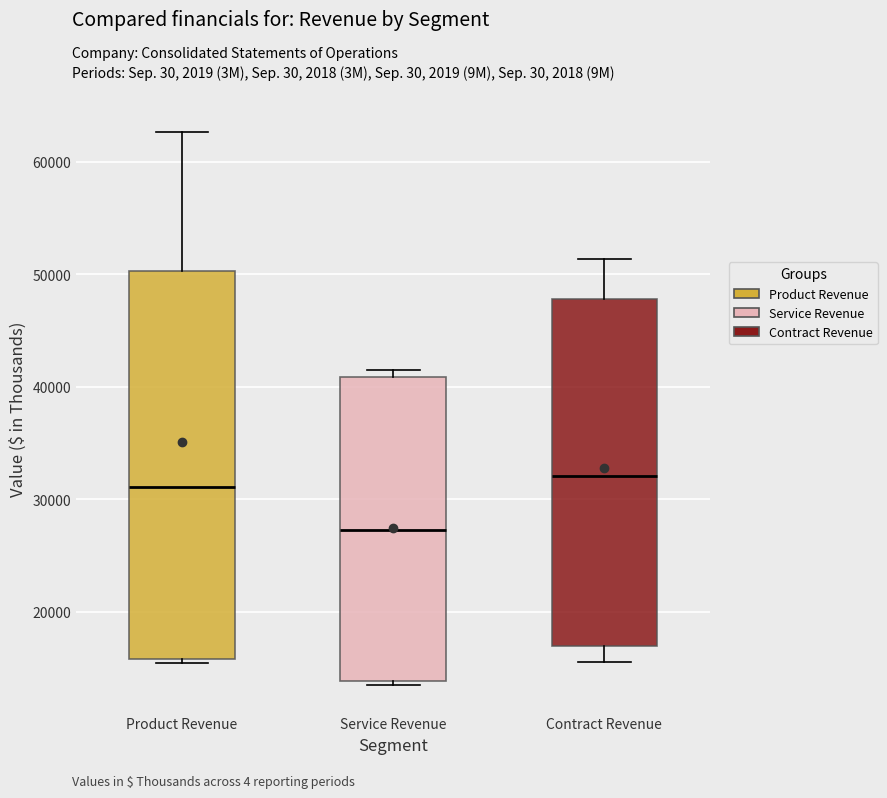

Comparing the boxes themselves (not the whiskers), which one is the tallest?

Product Revenue